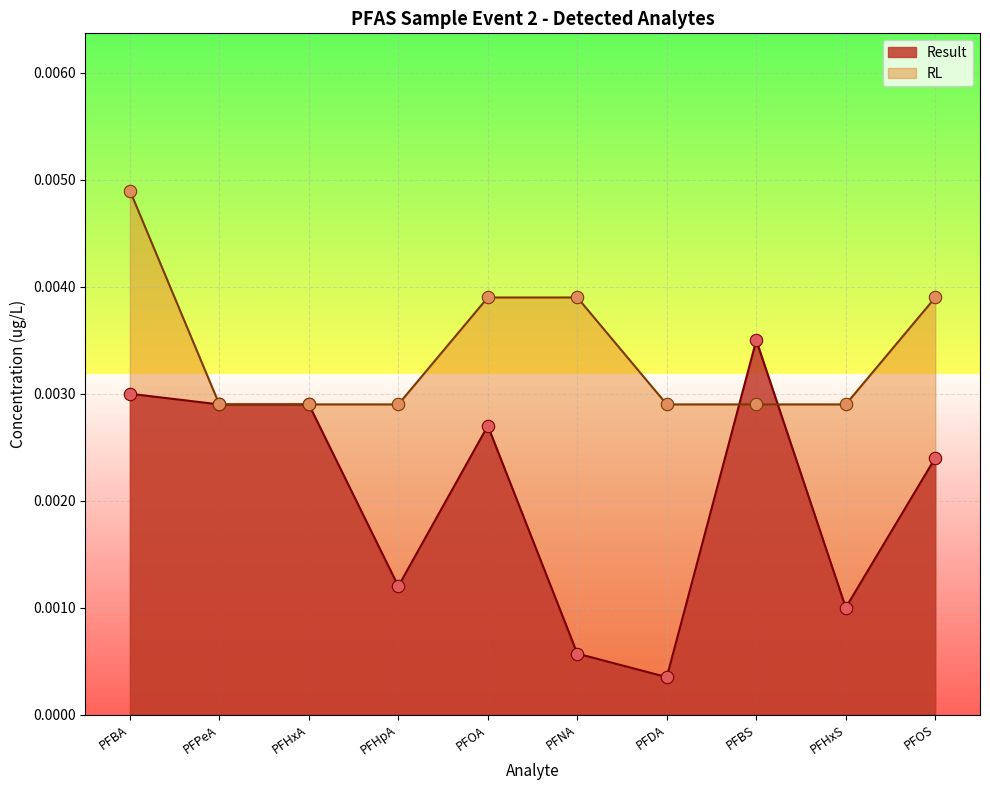

What are all the series names shown in the legend?

Result, RL